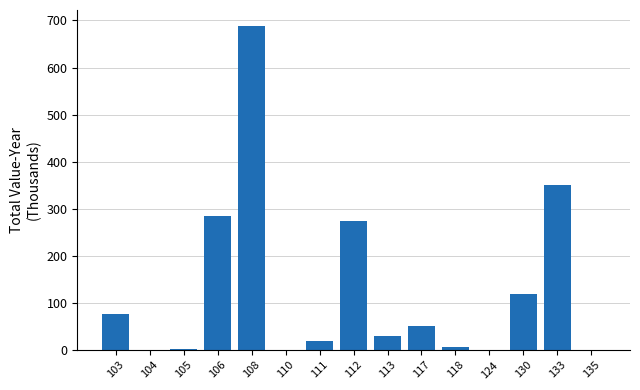

What is the greatest value displayed?

687.8